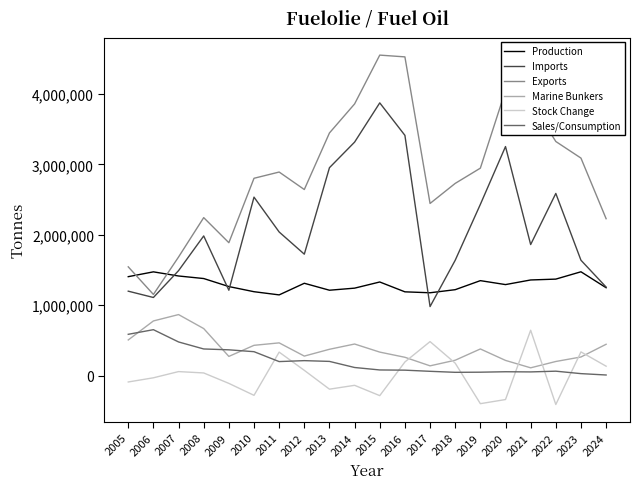

How many series are shown in this chart?

6